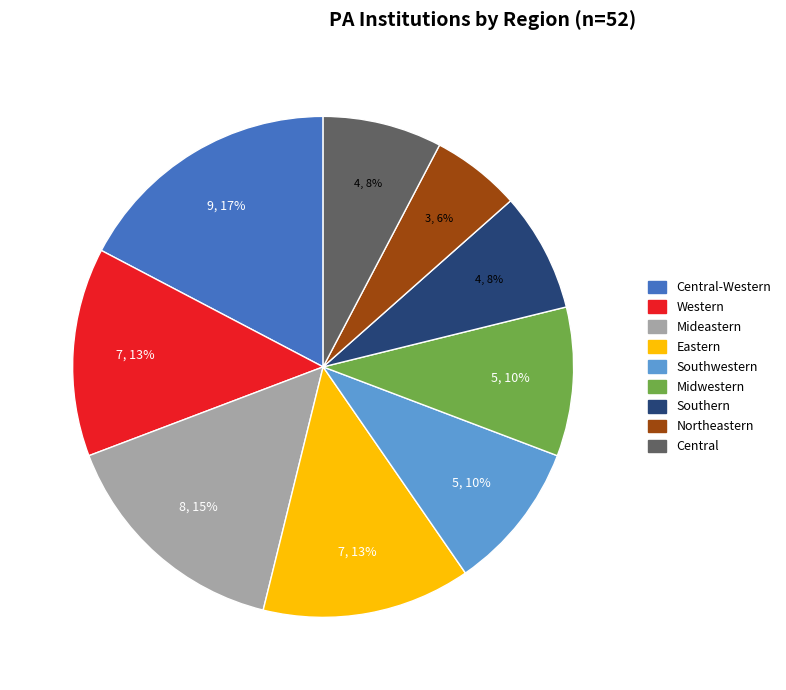

Is there a majority slice in this chart?

No